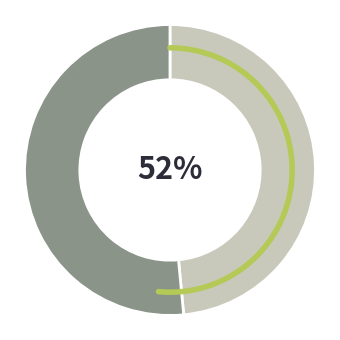

To the nearest percent, what is the average slice percentage?

50%